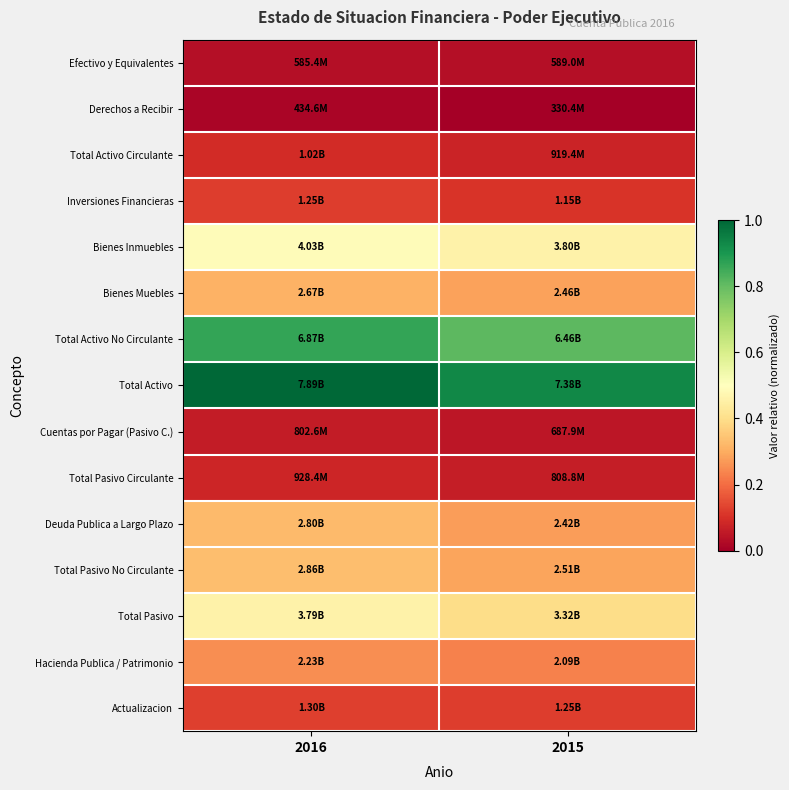

Rank the series at 2015 from highest to lowest value.

Total Activo, Total Activo No Circulante, Bienes Inmuebles, Total Pasivo, Total Pasivo No Circulante, Bienes Muebles, Deuda Publica a Largo Plazo, Hacienda Publica / Patrimonio, Actualizacion, Inversiones Financieras, Total Activo Circulante, Total Pasivo Circulante, Cuentas por Pagar (Pasivo C.), Efectivo y Equivalentes, Derechos a Recibir